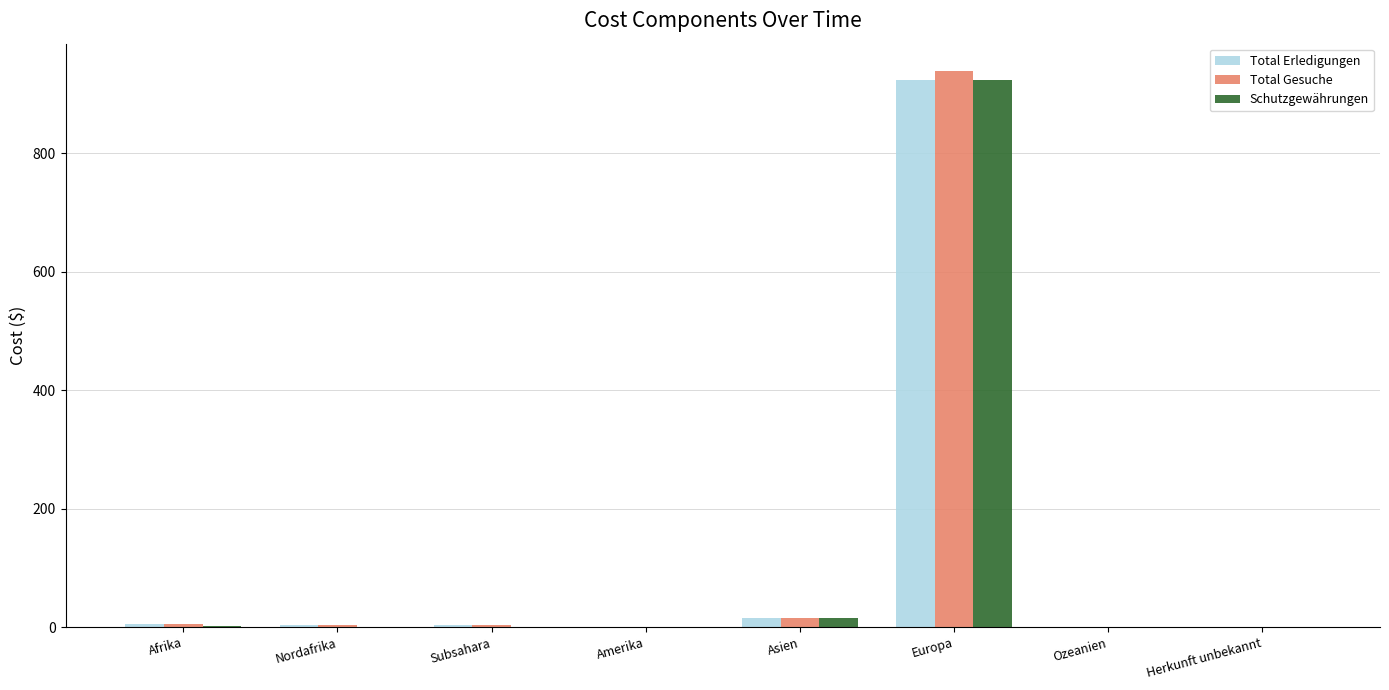

True or false: Total Gesuche has a value of 0 at Ozeanien.

True